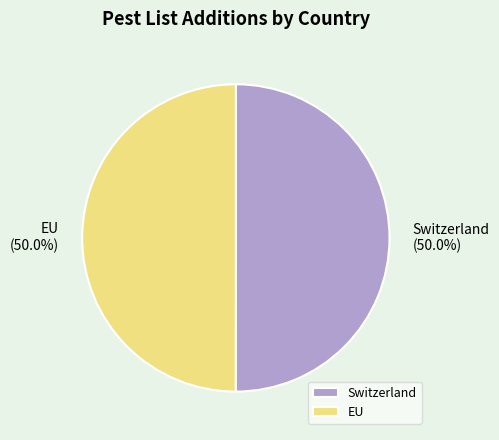

How many slices are in this pie chart?

2